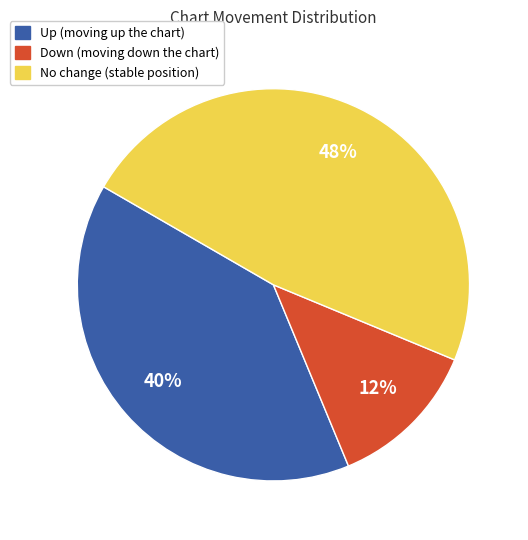

What is the largest slice in the pie chart?

No change (stable position)